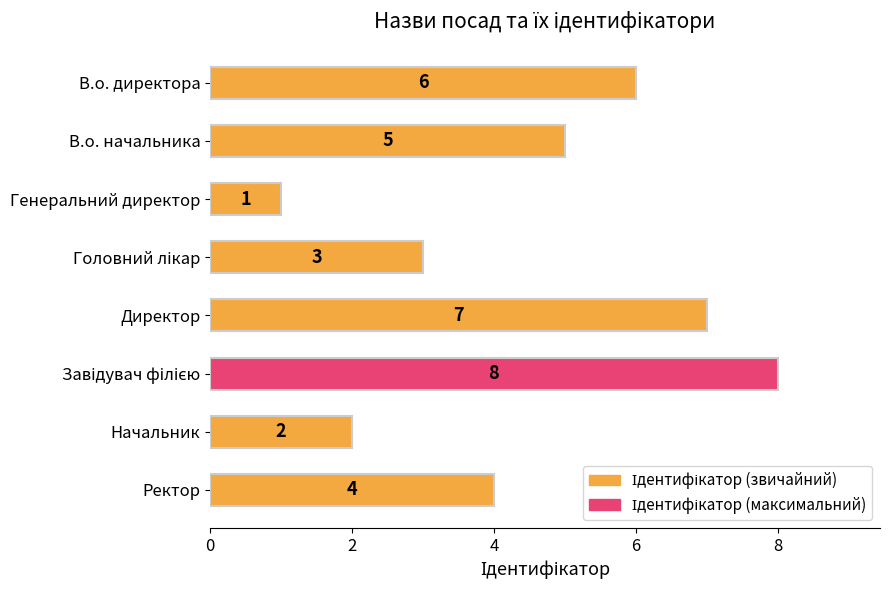

Count the values in the range 3 to 7.

5